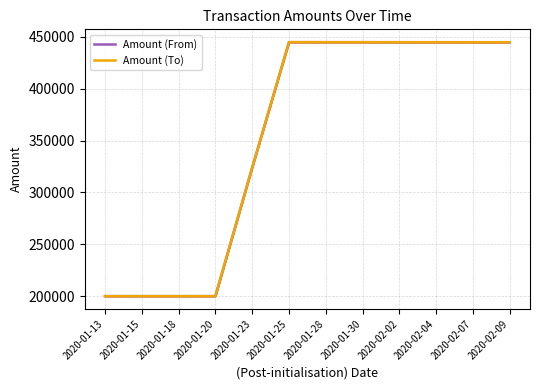

What value does the Amount (From) series have at 2020-02-04?

444936.5